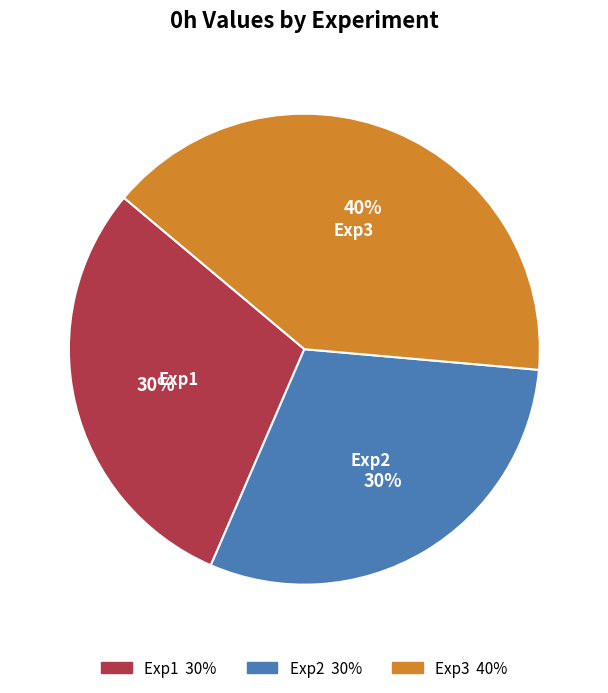

Combined, do Exp1 and Exp2 account for over 50%?

Yes